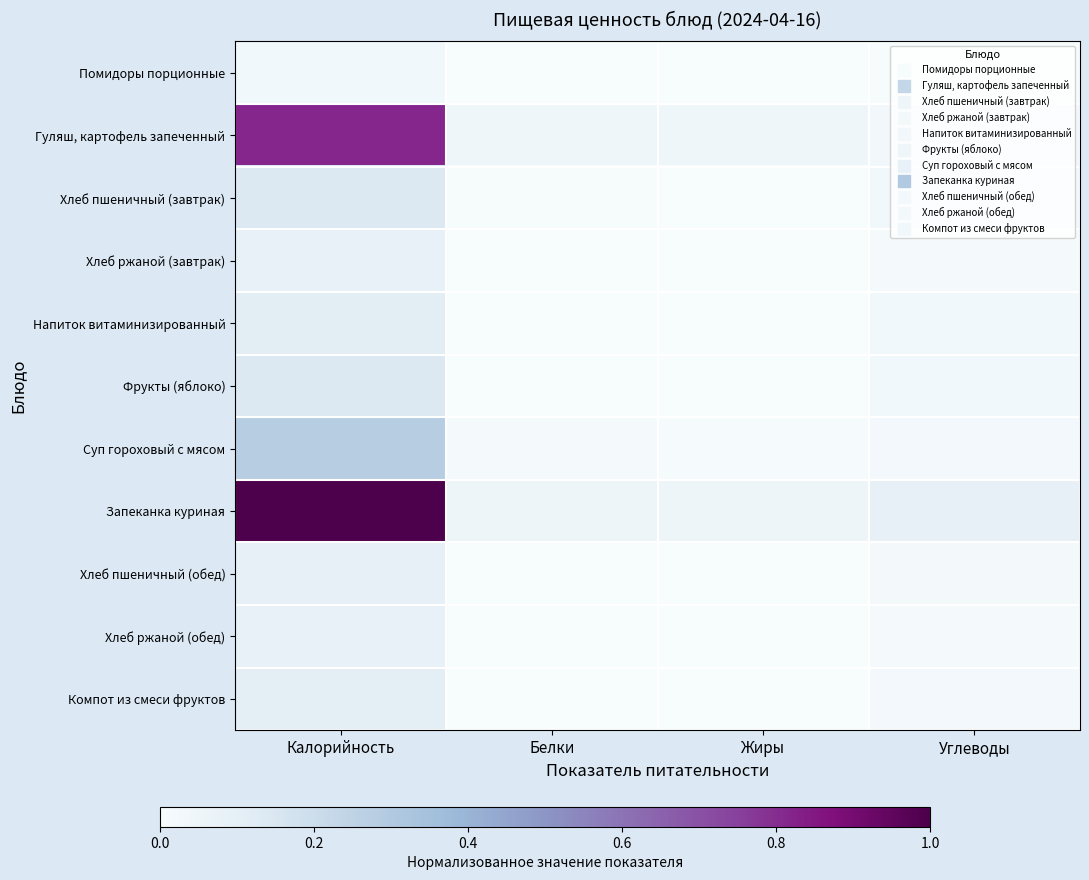

Reading right to left, list all the values displayed in this chart.

Помидоры порционные: Углеводы=0.0	Жиры=0.0	Белки=0.0	Калорийность=0.0
Гуляш, картофель запеченный: Углеводы=0.0	Жиры=0.0	Белки=0.0	Калорийность=0.8
Хлеб пшеничный (завтрак): Углеводы=0.0	Жиры=0.0	Белки=0.0	Калорийность=0.1
Хлеб ржаной (завтрак): Углеводы=0.0	Жиры=0.0	Белки=0.0	Калорийность=0.1
Напиток витаминизированный: Углеводы=0.0	Жиры=0.0	Белки=0.0	Калорийность=0.1
Фрукты (яблоко): Углеводы=0.0	Жиры=0.0	Белки=0.0	Калорийность=0.1
Суп гороховый с мясом: Углеводы=0.0	Жиры=0.0	Белки=0.0	Калорийность=0.3
Запеканка куриная: Углеводы=0.1	Жиры=0.0	Белки=0.1	Калорийность=1.0
Хлеб пшеничный (обед): Углеводы=0.0	Жиры=0.0	Белки=0.0	Калорийность=0.1
Хлеб ржаной (обед): Углеводы=0.0	Жиры=0.0	Белки=0.0	Калорийность=0.1
Компот из смеси фруктов: Углеводы=0.0	Жиры=0.0	Белки=0.0	Калорийность=0.1